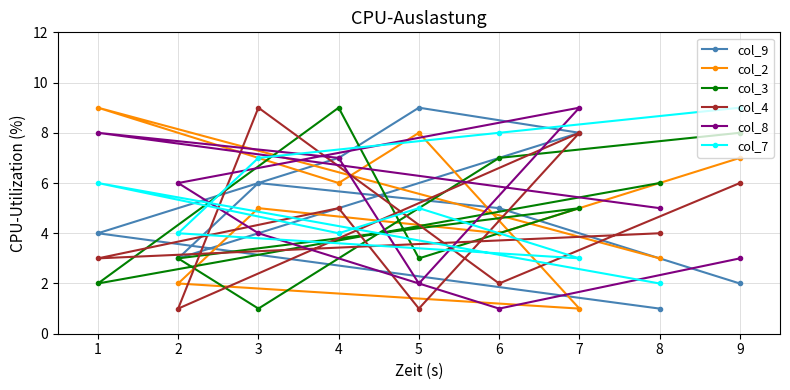

At which label is col_7 closest to 5?

5